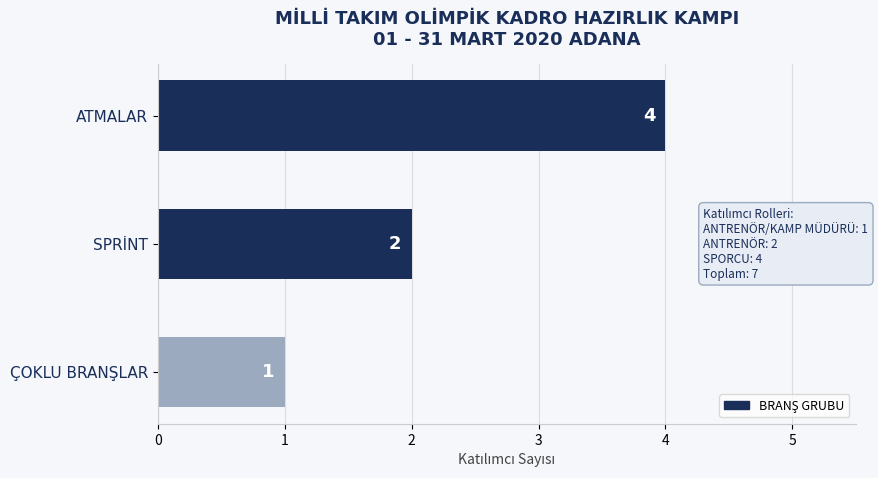

The chart shows a value of 2 at SPRİNT. True or false?

True